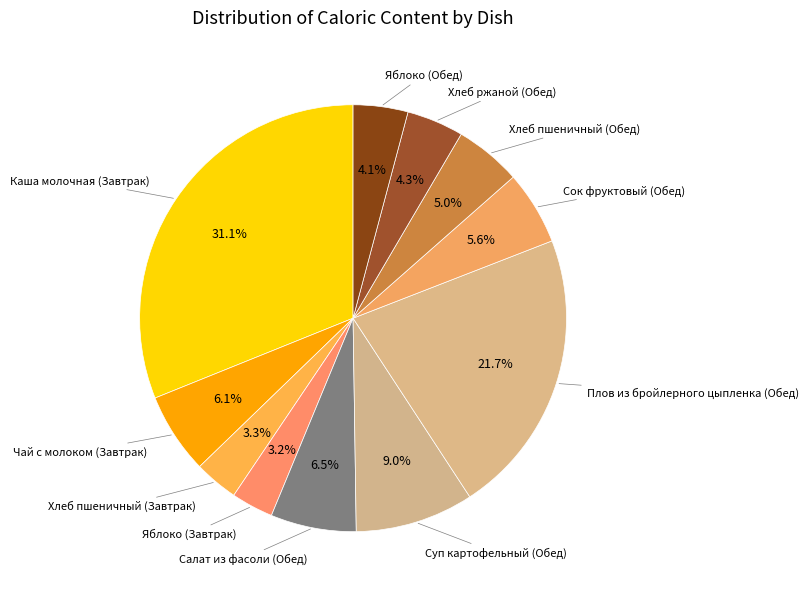

Combined, do Салат из фасоли (Обед) and Каша молочная (Завтрак) account for over 50%?

No